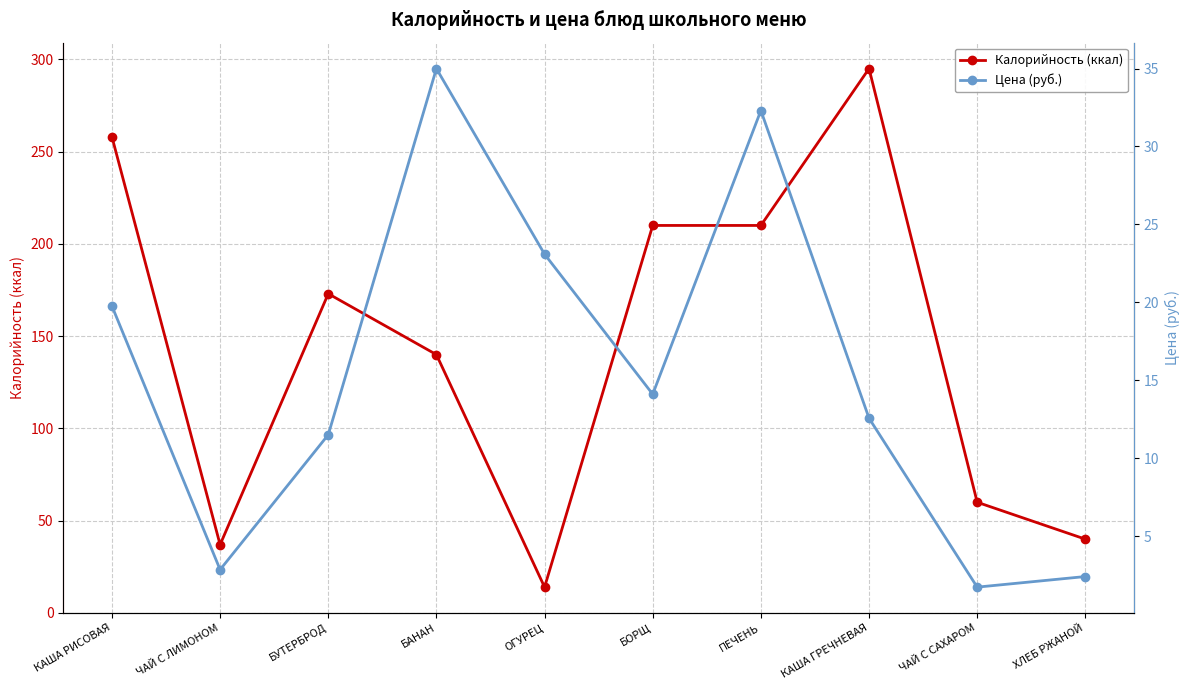

Is the value of Цена (руб.) at ХЛЕБ РЖАНОЙ greater than the value of Калорийность (ккал) at ПЕЧЕНЬ?

No